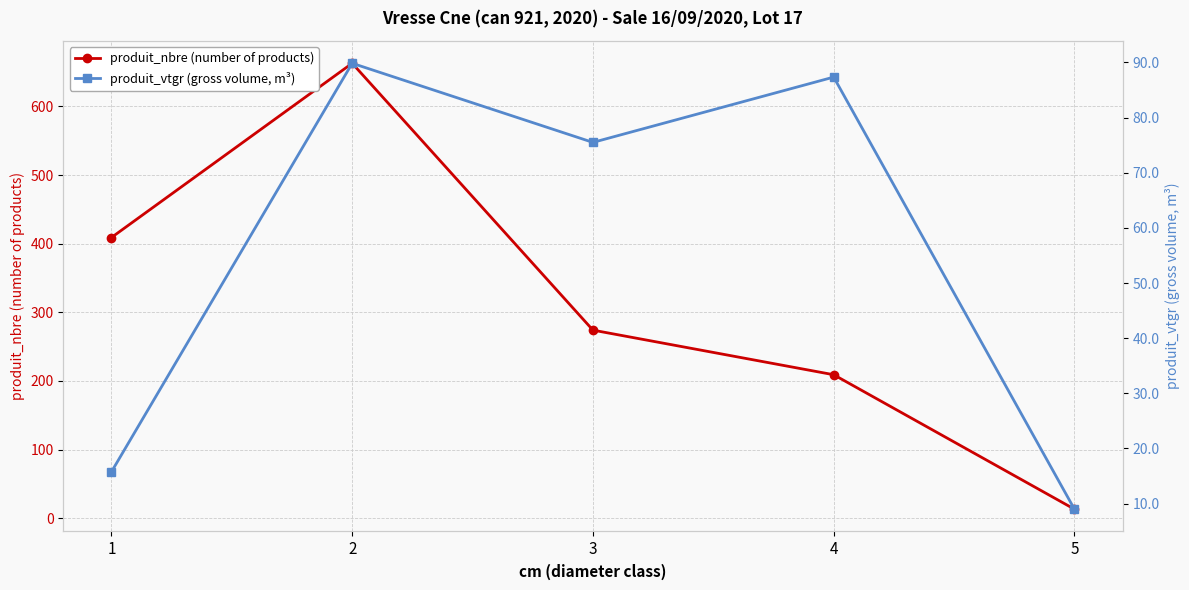

Where does the produit_nbre (number of products) series first go above 274?

1